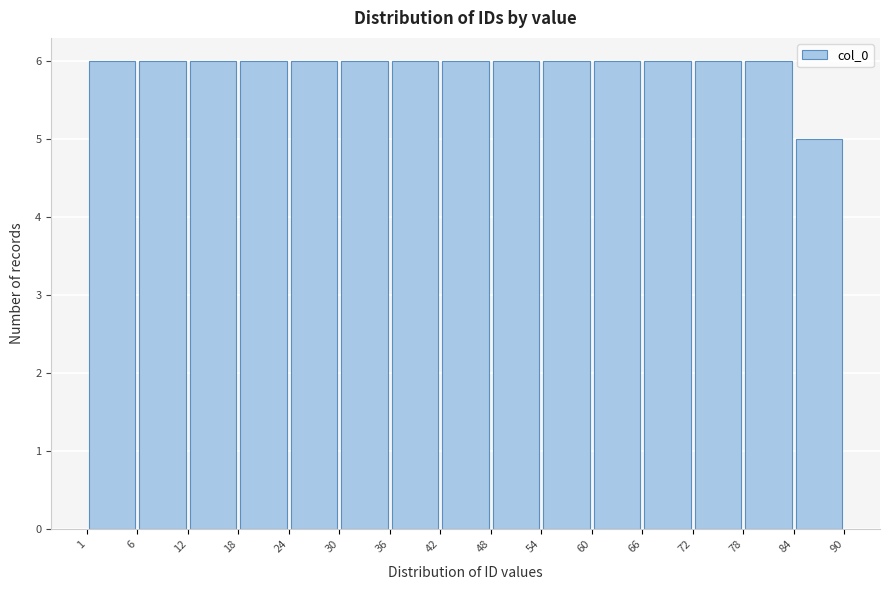

Reading left to right, list every bar in this chart as the range it spans on the x-axis followed by its height. The values are not printed on the chart, so give them approximately, as read against the axis.

1 to 6: 6
6 to 12: 6
12 to 18: 6
18 to 24: 6
24 to 30: 6
30 to 36: 6
36 to 42: 6
42 to 48: 6
48 to 54: 6
54 to 60: 6
60 to 66: 6
66 to 72: 6
72 to 78: 6
78 to 84: 6
84 to 90: 5